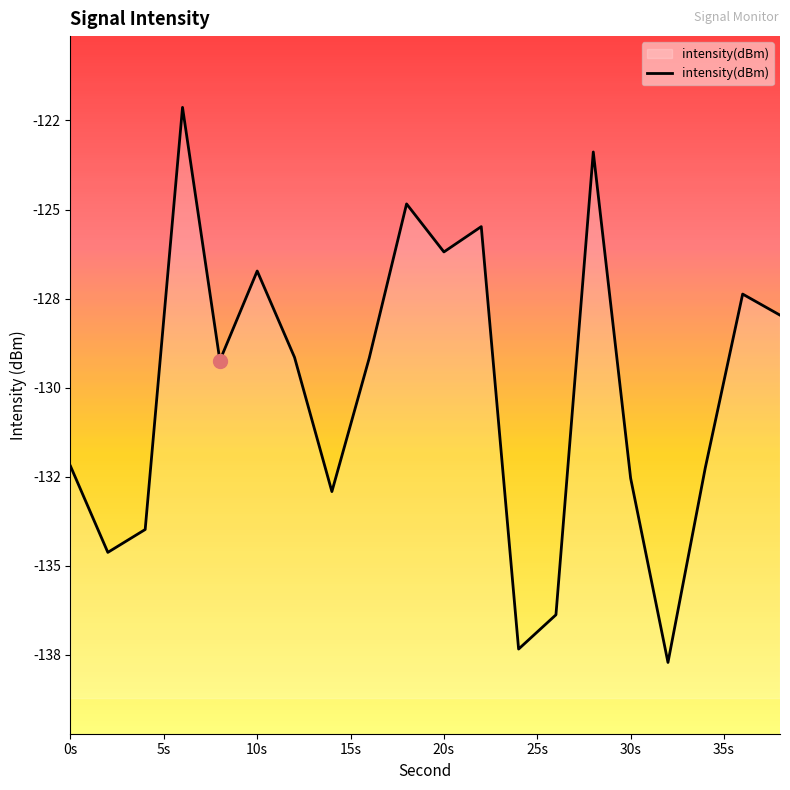

What is the value of the 11th point from the left?

-126.2